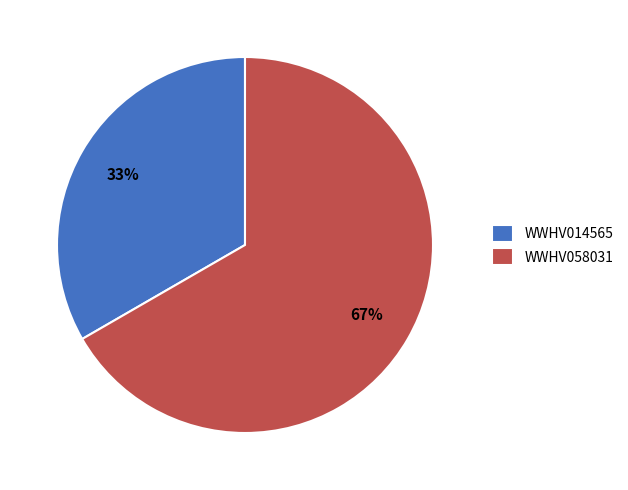

Does any single category account for the majority?

Yes